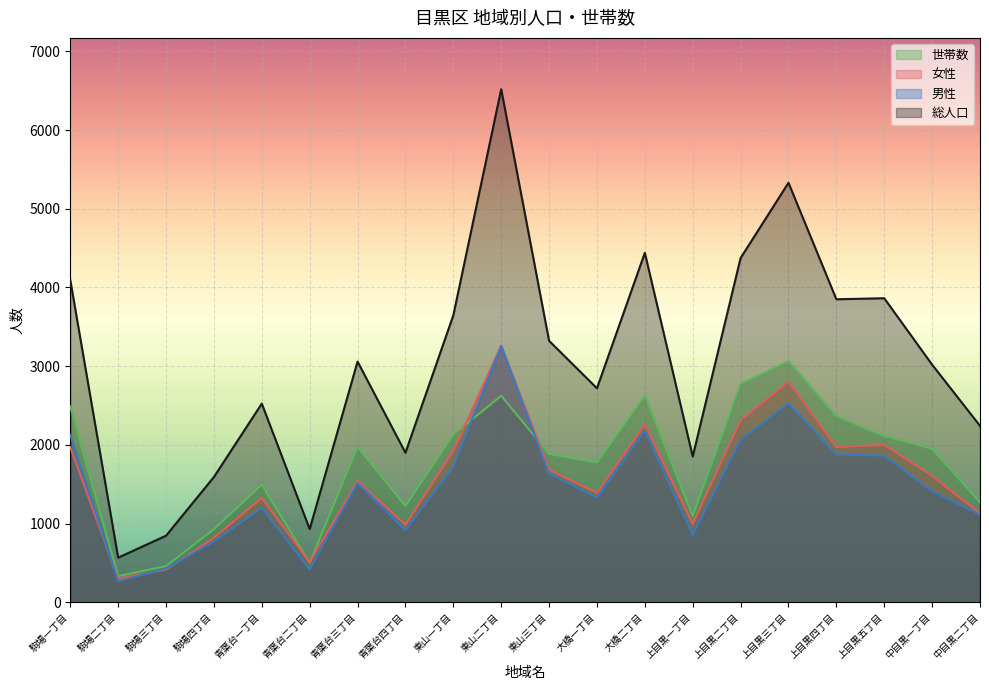

How many lines are shown in the chart?

4